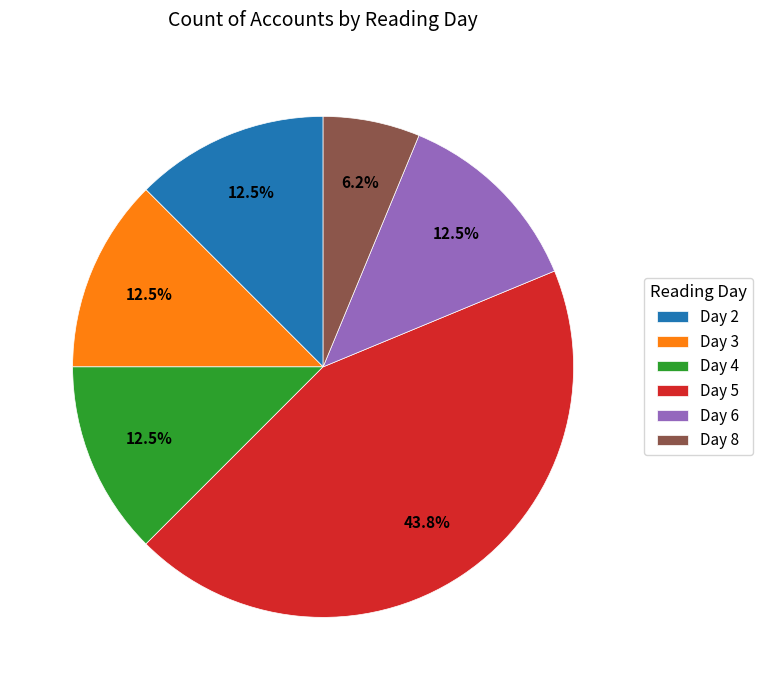

Approximately how many times larger is the value at Day 2 compared to Day 6?

1.0